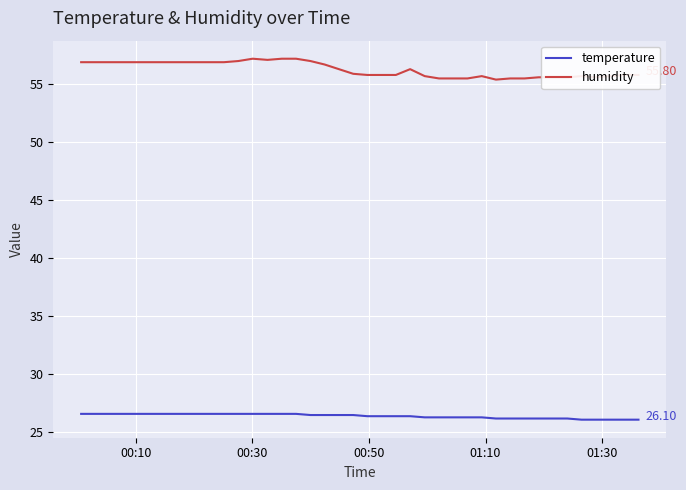

Rank the series by their average value, from highest to lowest.

humidity, temperature